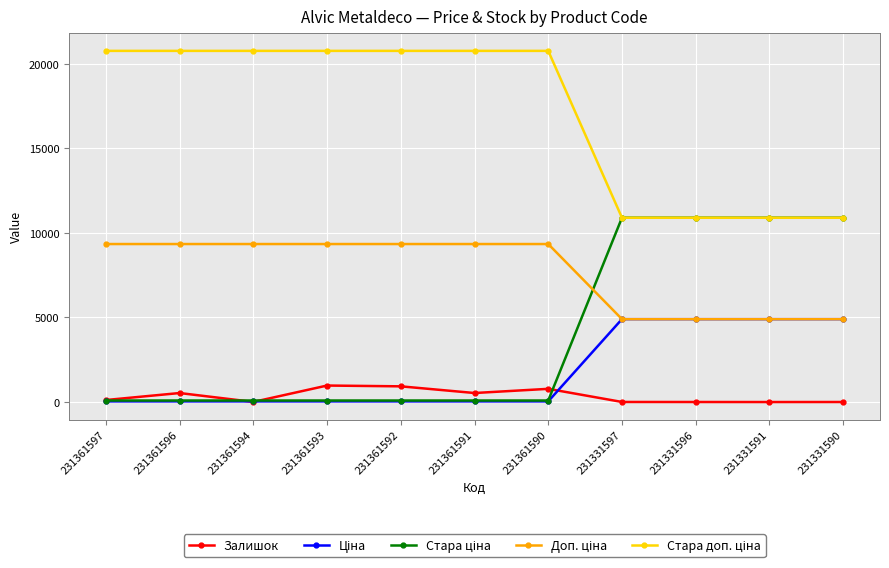

True or false: Залишок has a value of 930.0 at 231361592.

True